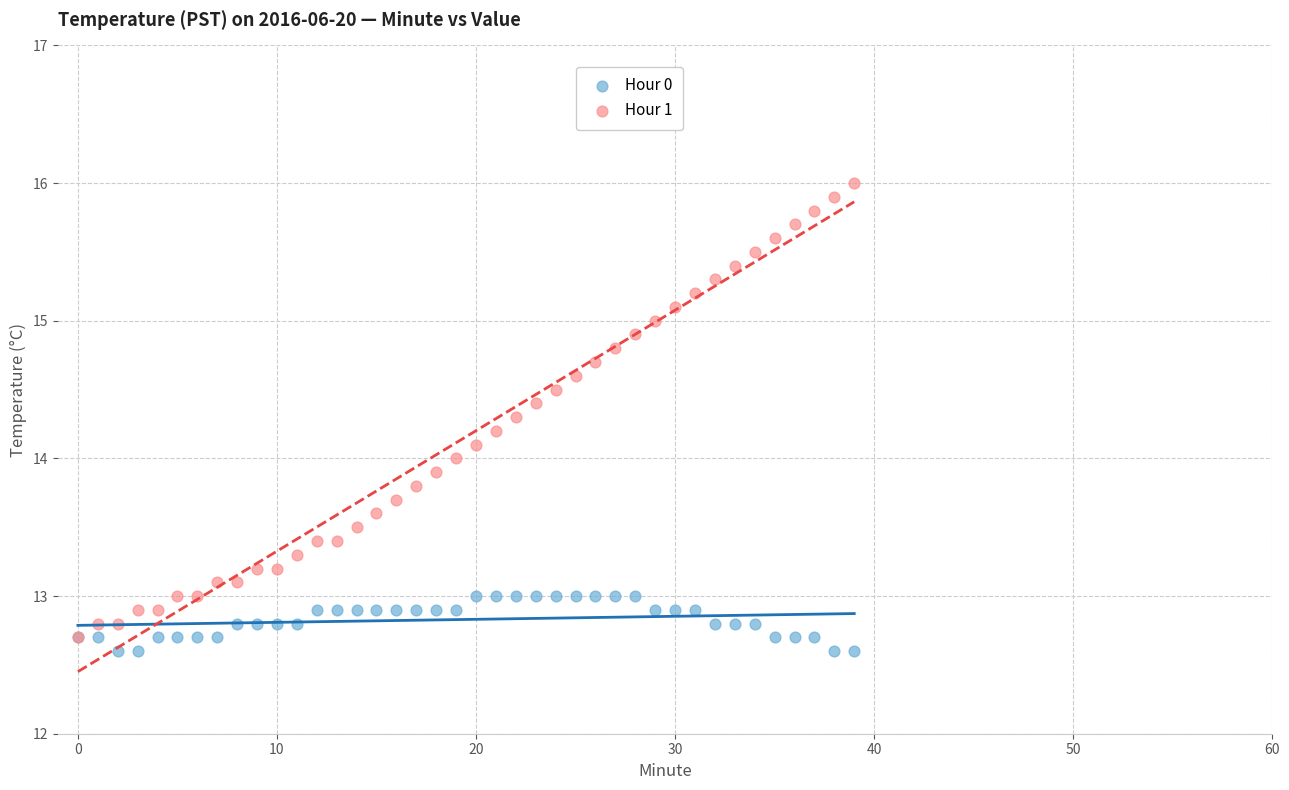

Which series reaches the maximum Y coordinate?

Hour 1